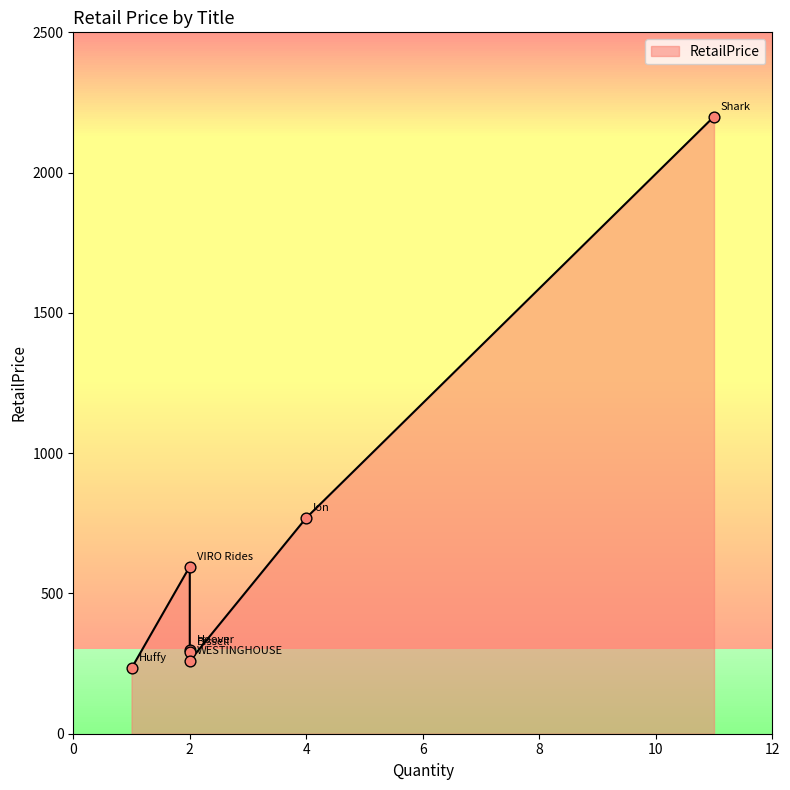

Which has a higher value, Bissell or VIRO Rides?

VIRO Rides